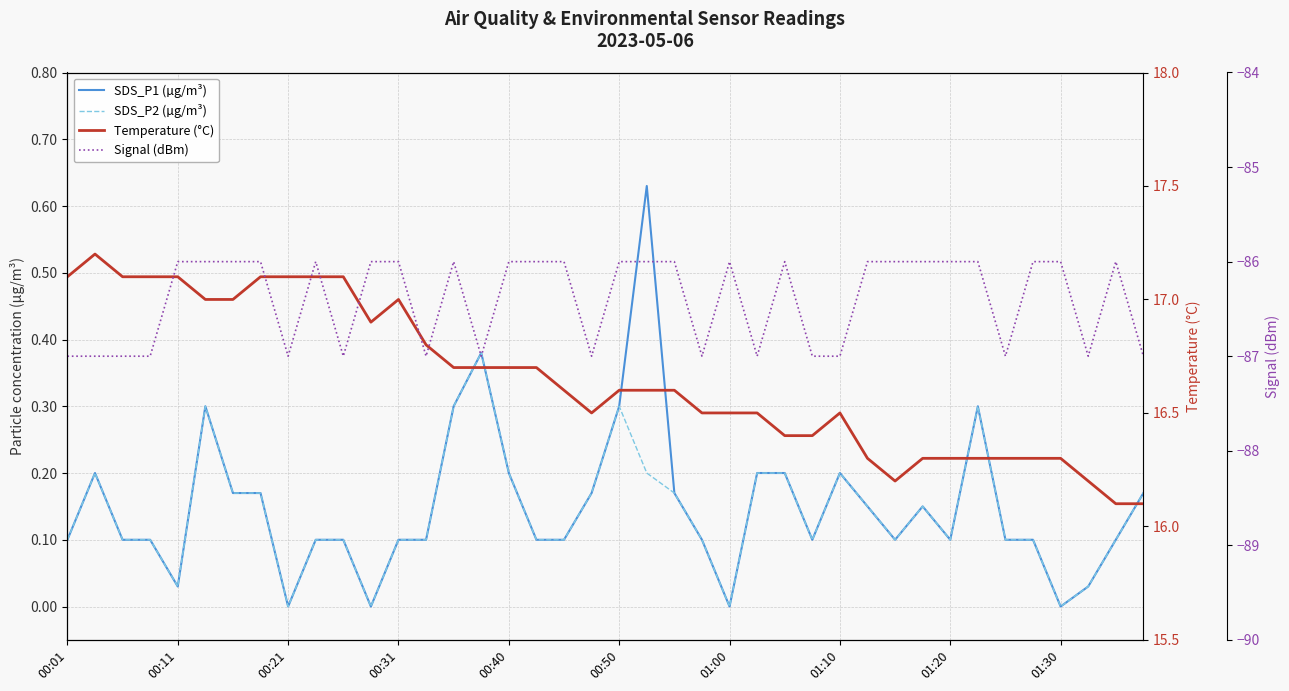

What is the value of the Temperature (°C) point at the 24th from the left?

16.5